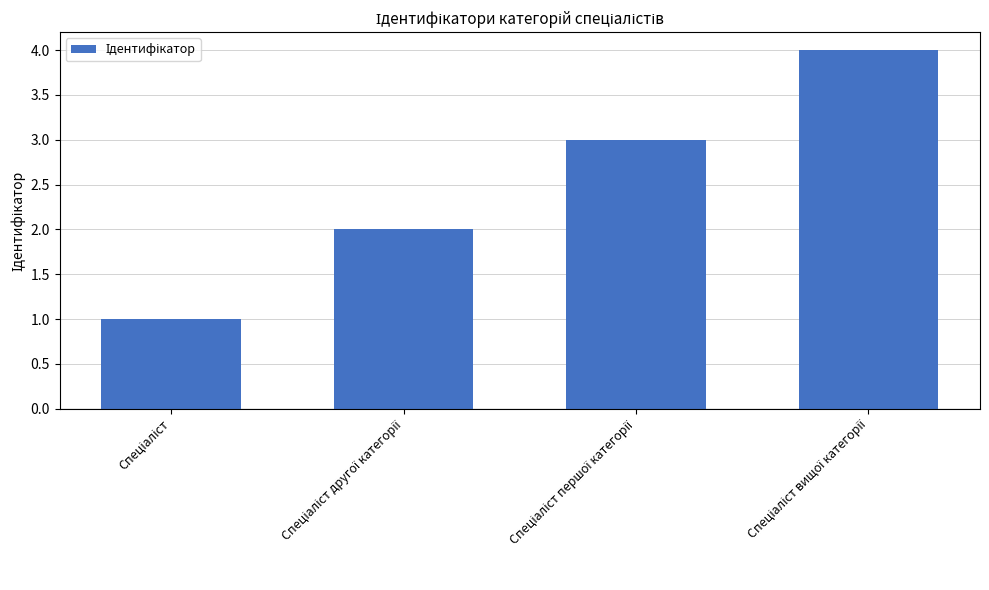

What is the smallest value displayed?

1